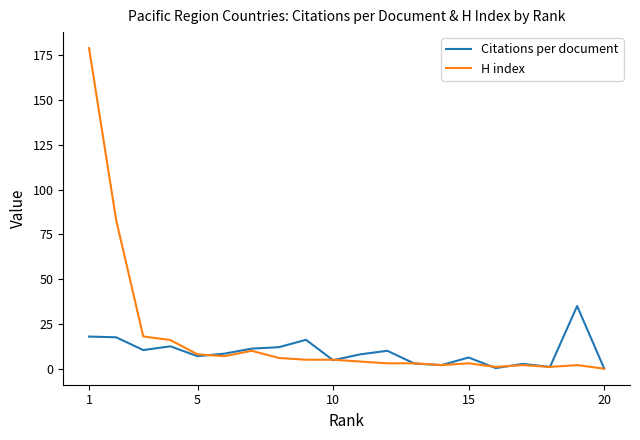

List the series in order of their peak value, lowest first.

Citations per document, H index